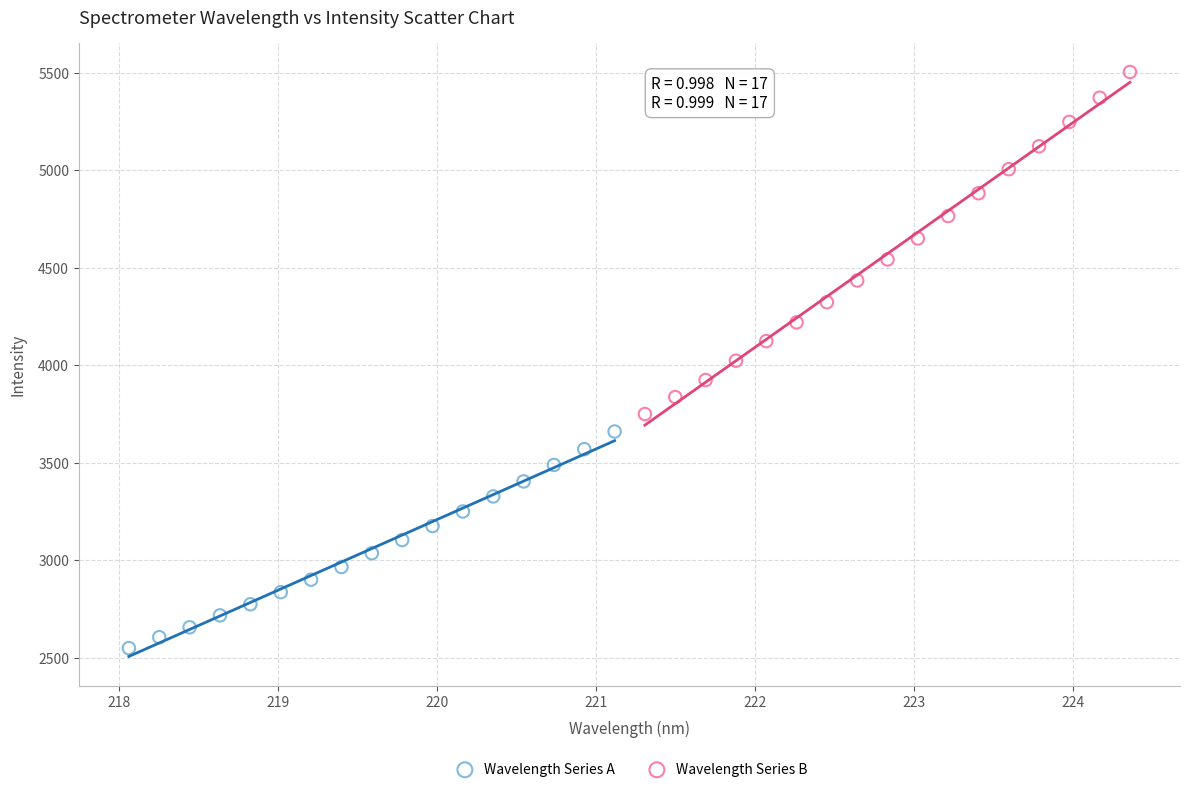

What are all the series names shown in the legend?

Wavelength Series A, Wavelength Series B